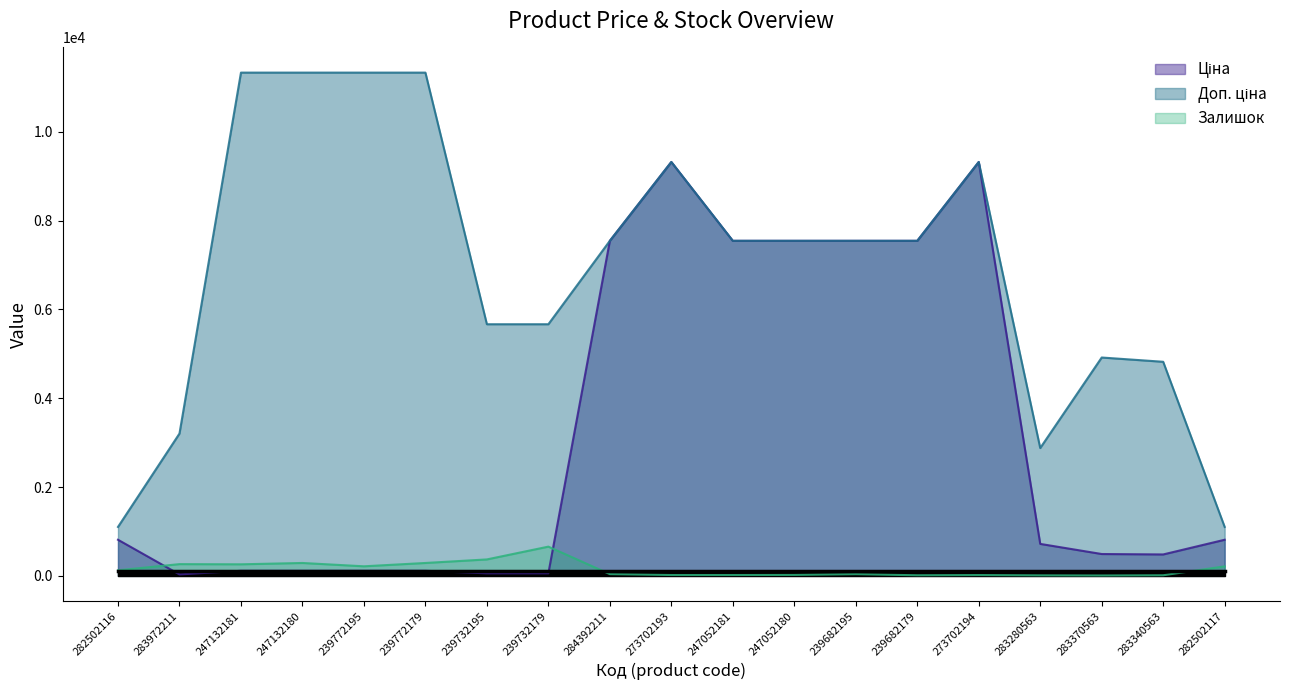

What is the label of the 12th point from the left?

247052180